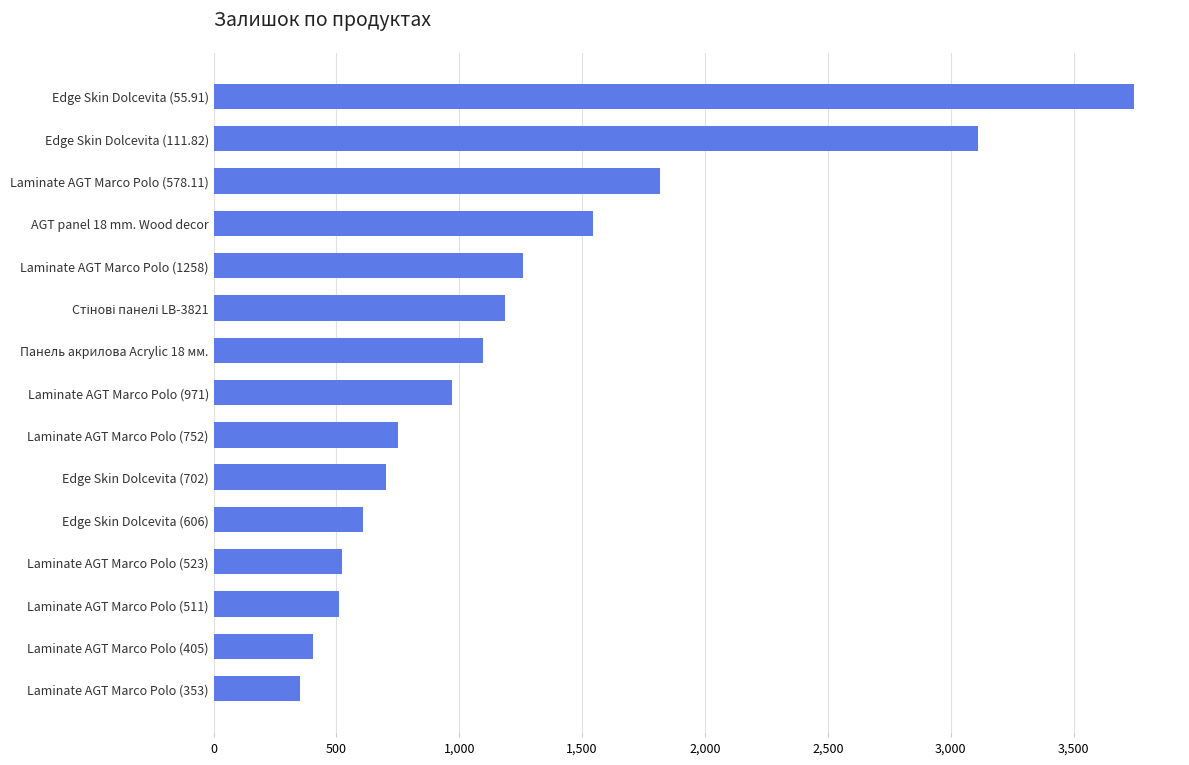

What is the change in value from Laminate AGT Marco Polo (511) to Laminate AGT Marco Polo (578.11)?

+1305